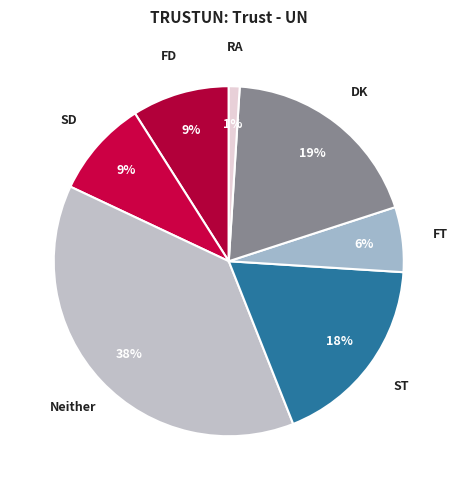

How many slices are in this pie chart?

7